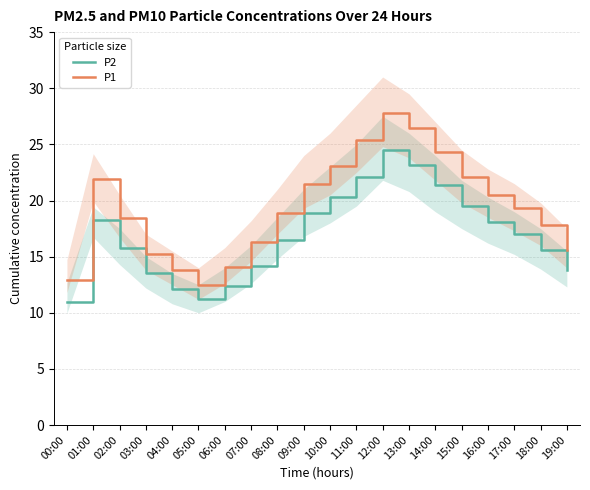

What are all the series names shown in the legend?

P2, P1